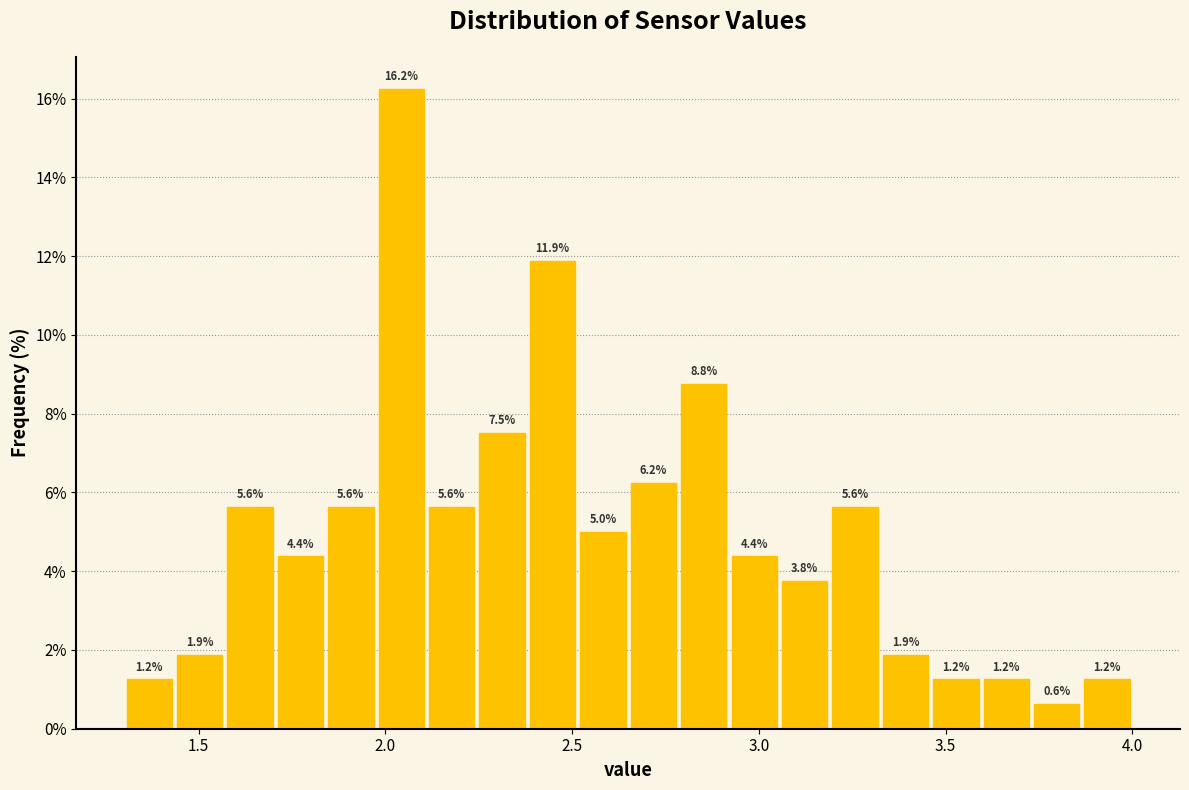

Around what value on the x-axis is the tallest bar? Give the approximate position of its centre, as read against the axis.

2.05